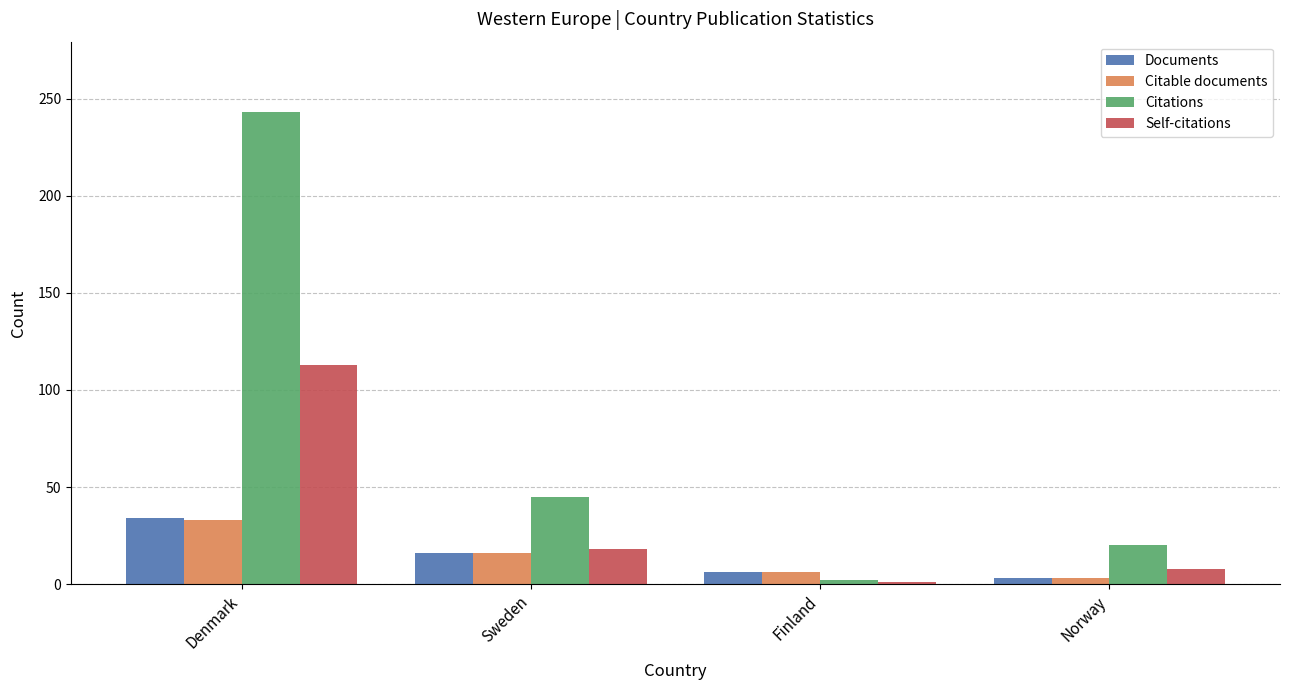

Which series changed the most between Sweden and Finland?

Citations